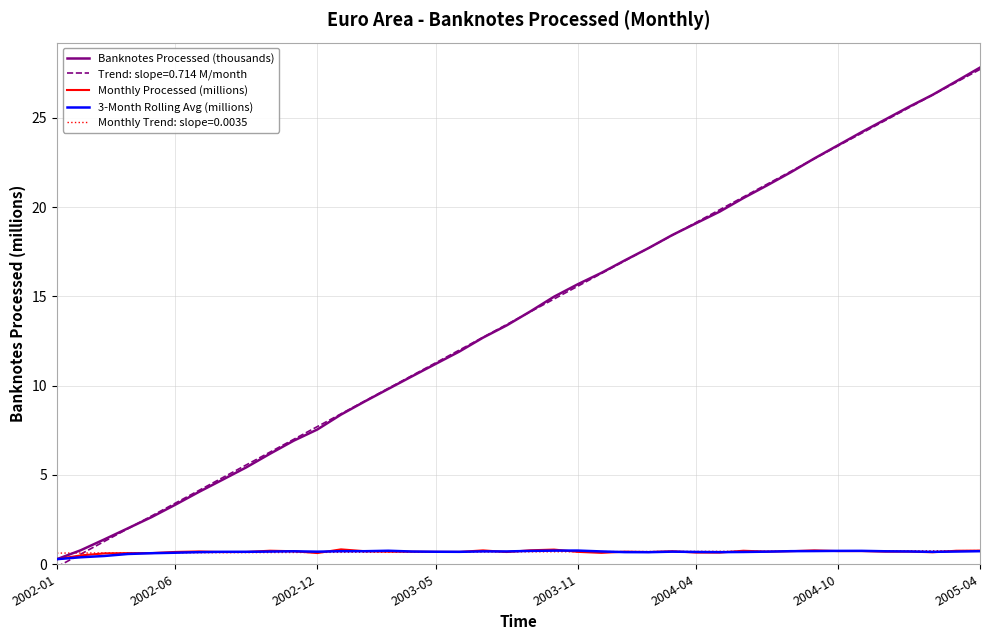

What is the maximum value for Banknotes Processed (thousands)?

27.8